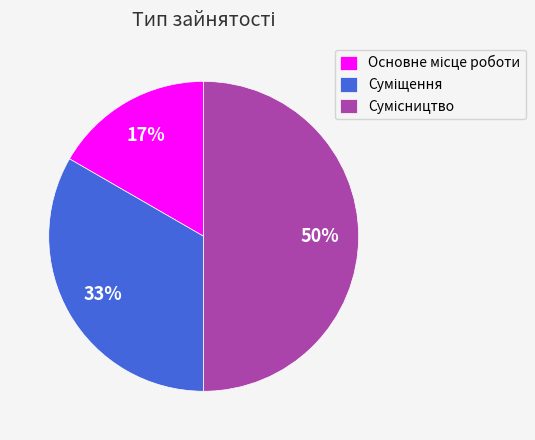

To the nearest percent, what is the average slice percentage?

33%